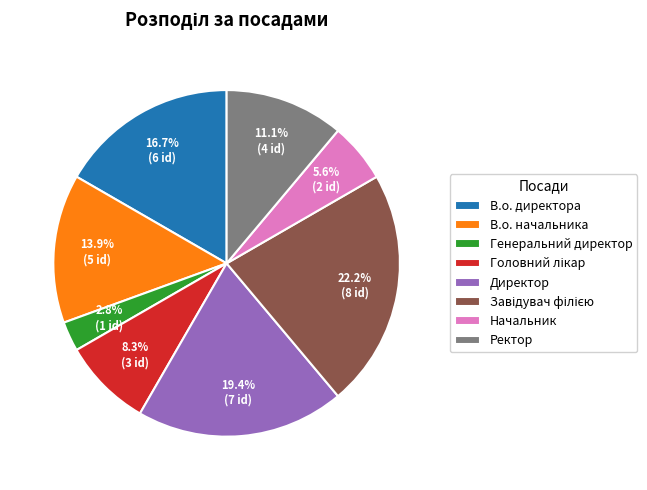

To the nearest percent, what is the combined percentage of В.о. директора and Ректор?

28%